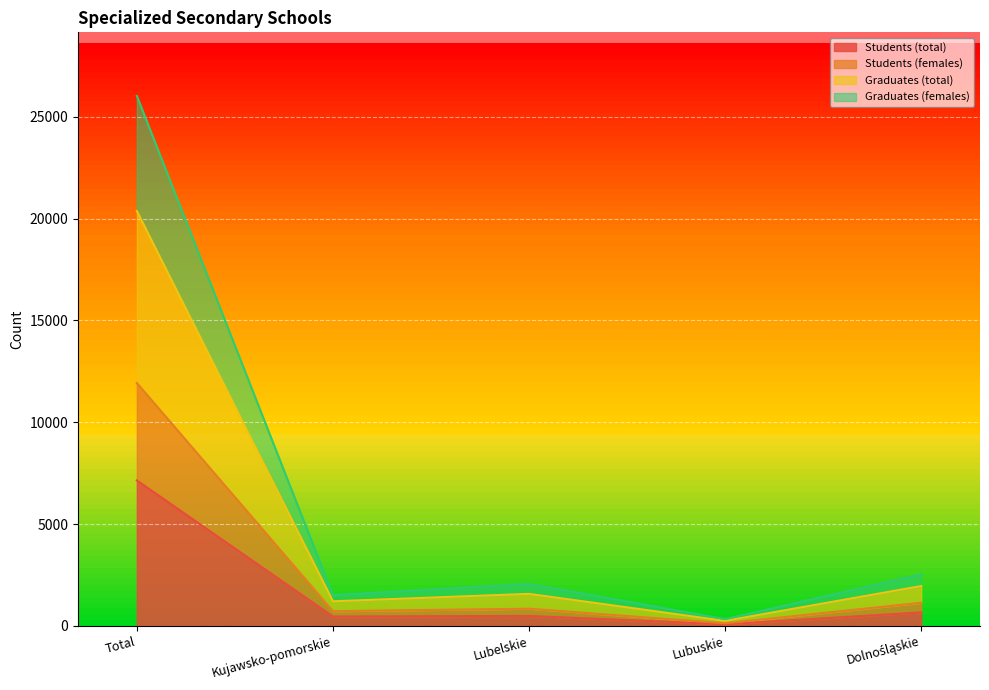

At which label does Students (females) reach its peak?

Total